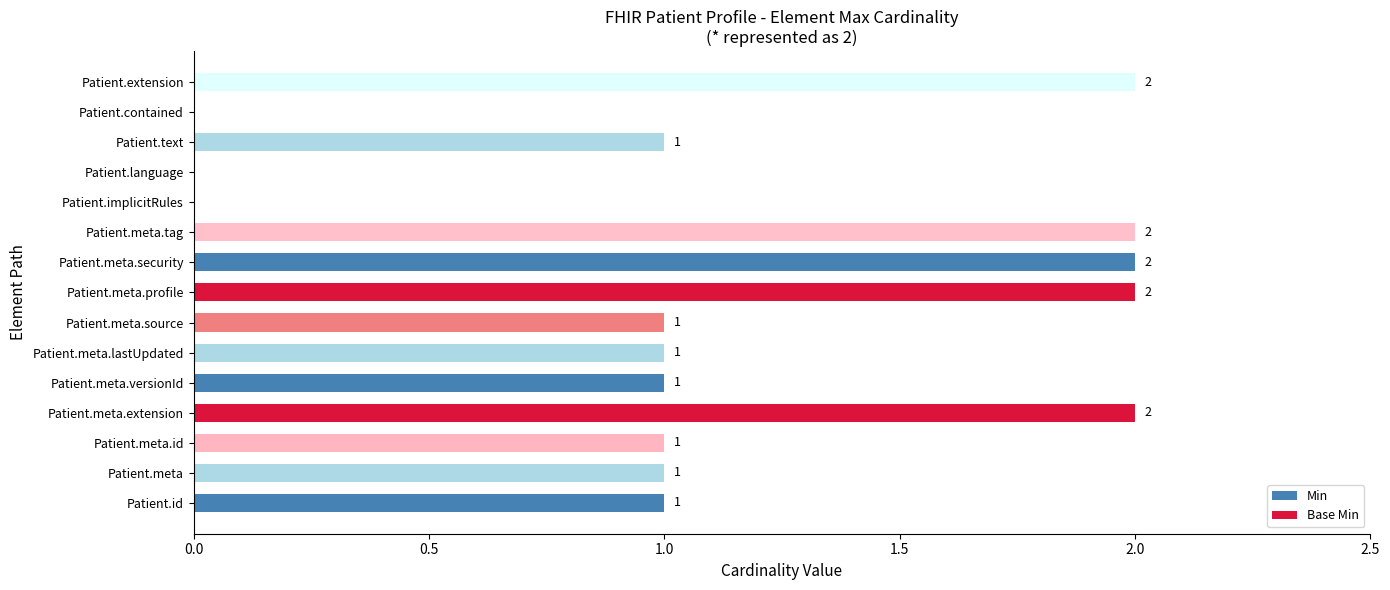

How many values are between 1 and 2?

12